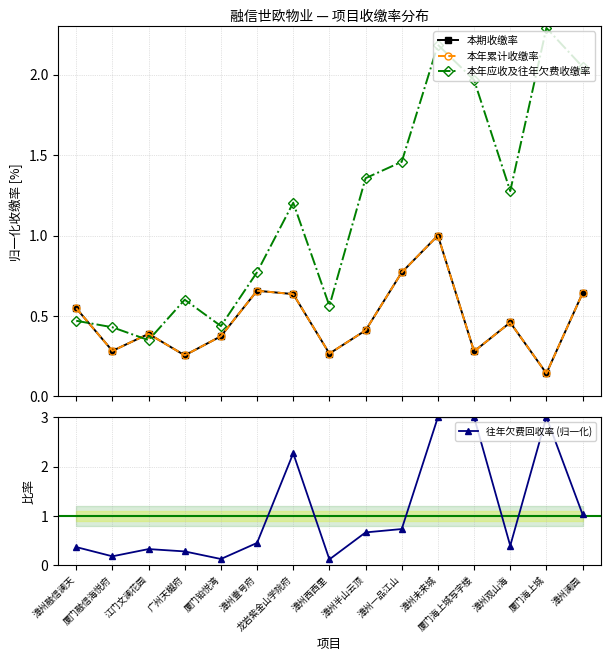

Count the 本年应收及往年欠费收缴率 values in the range 0 to 1.

7